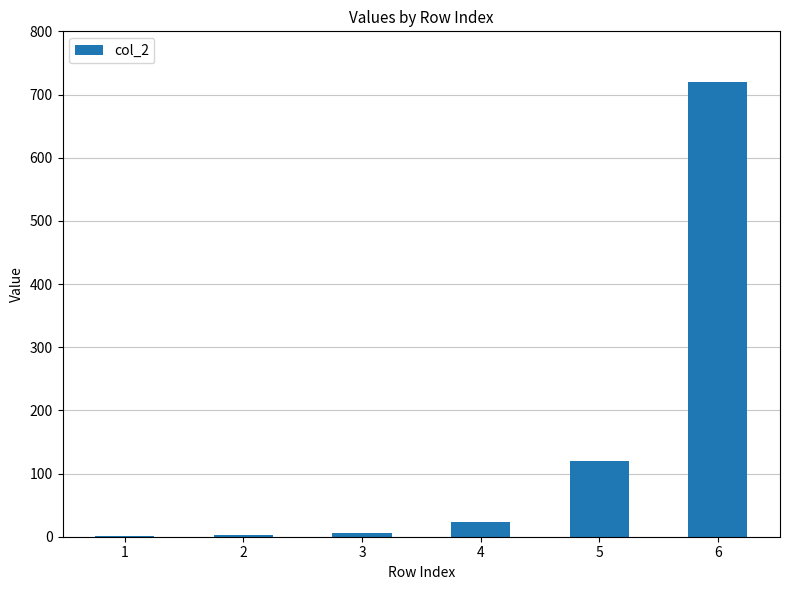

True or false: the data shows 720 at 6.

True